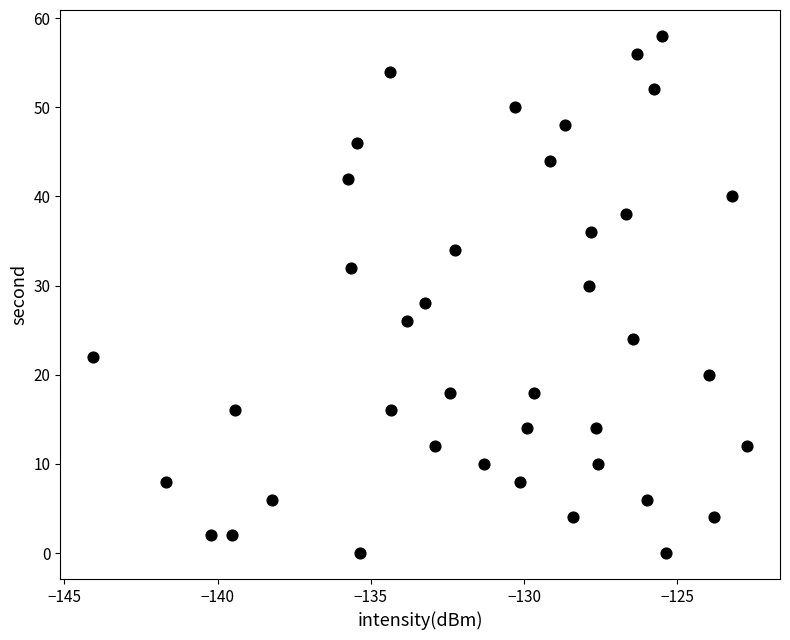

What is the range of Y values (max minus min)?

58